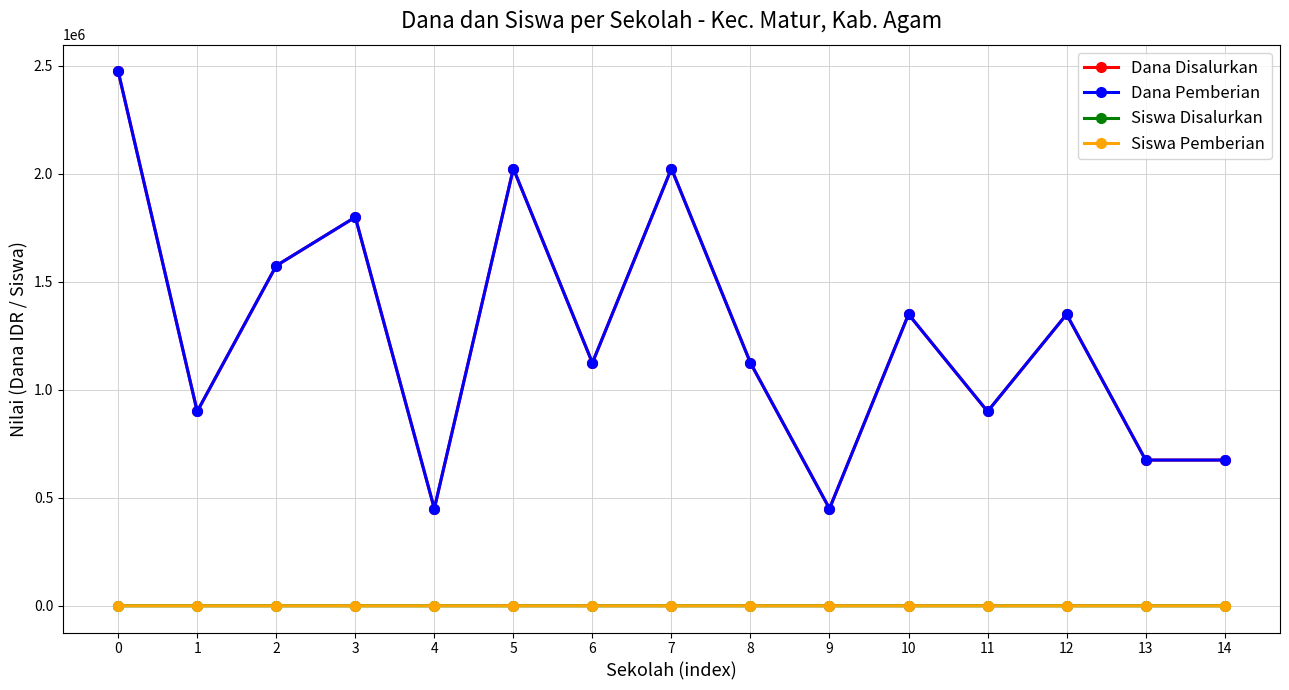

Which series changed the most between 7 and 9?

Dana Disalurkan